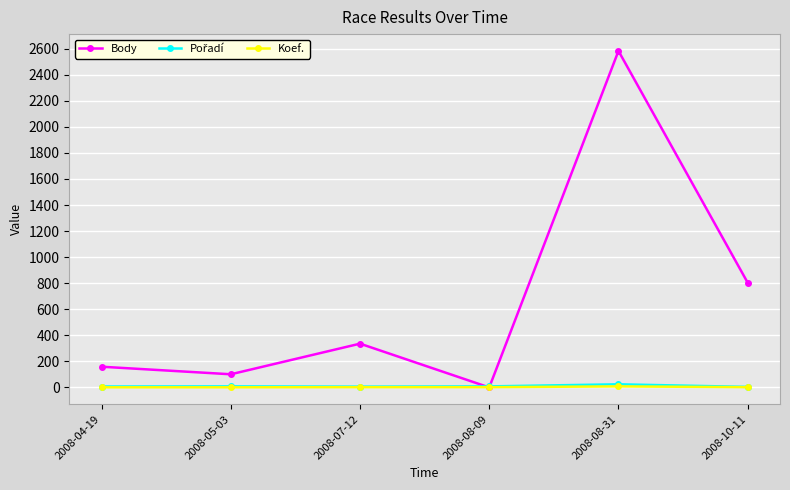

Which series has the widest spread of values?

Body